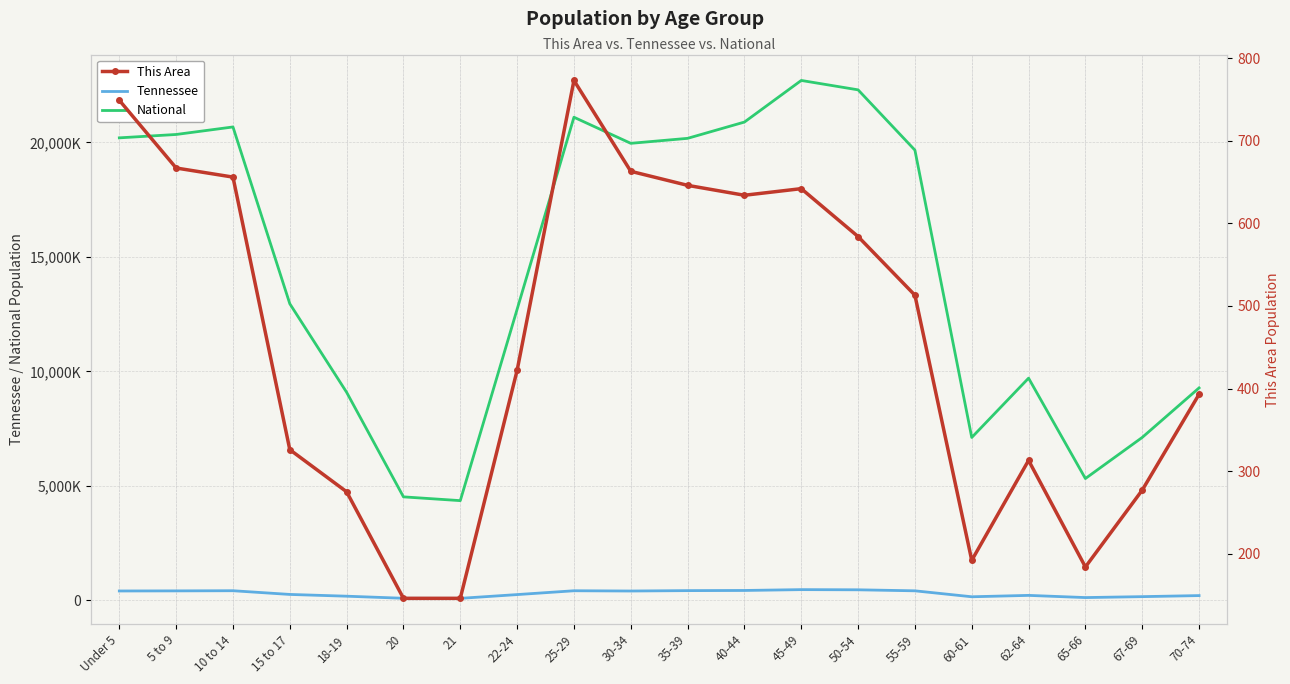

At which category is the sum across all series the highest?

45-49